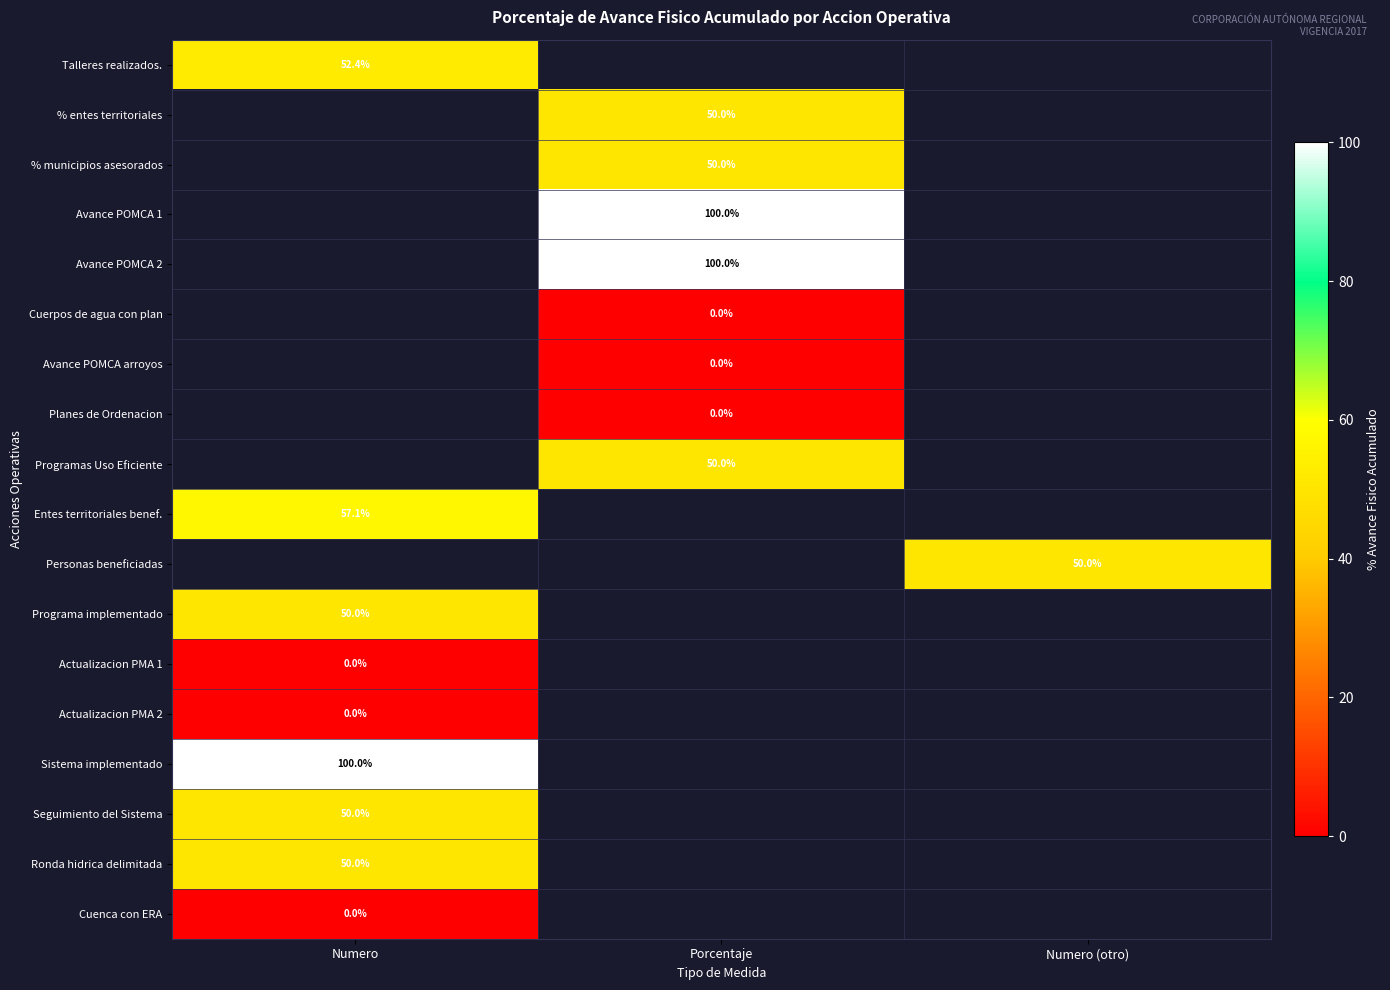

Is the value of Actualizacion PMA 2 at Numero greater than the value of Avance POMCA 1 at Porcentaje?

No